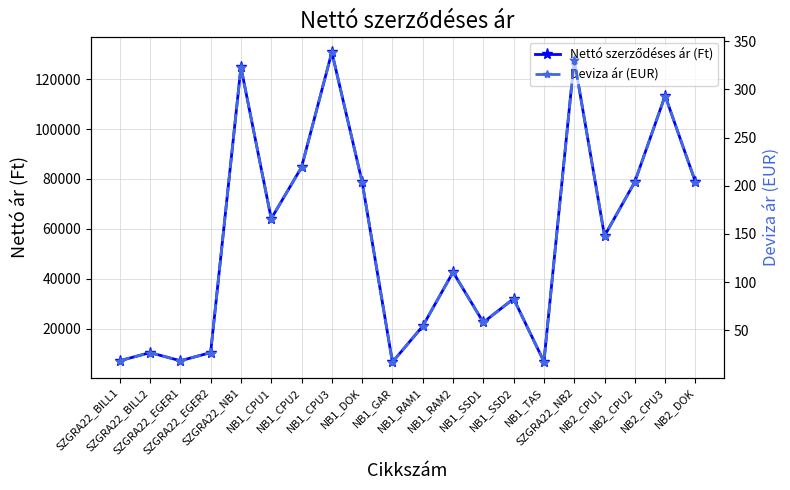

How many lines are shown in the chart?

2